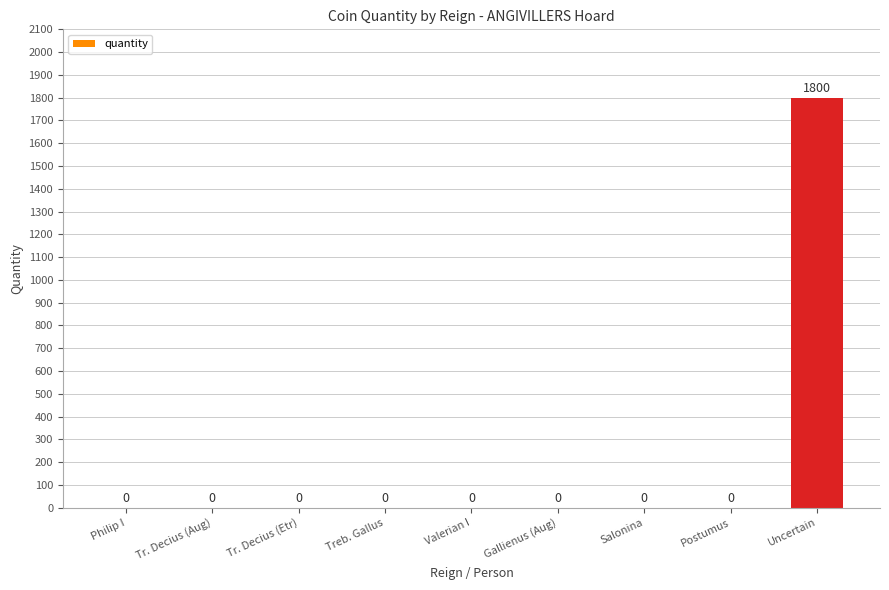

Reading left to right, transcribe all the data shown in this chart.

0	0	0	0	0	0	0	0	1800